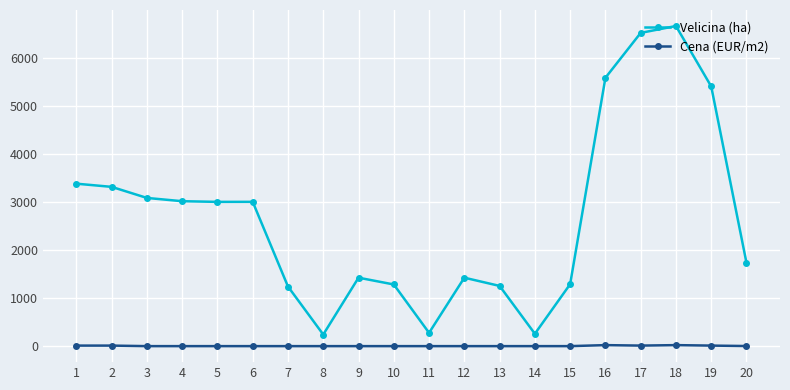

Which series has the largest range (max minus min)?

Velicina (ha)